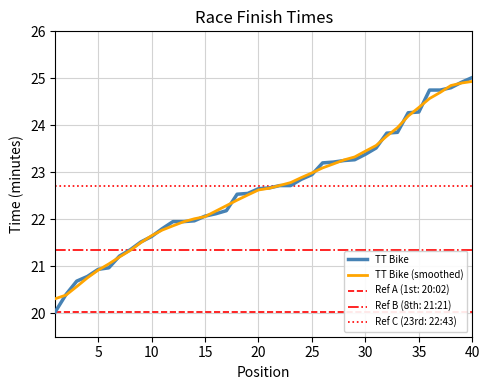

Is the value of TT Bike (smoothed) at 25 greater than the value of TT Bike at 10?

Yes